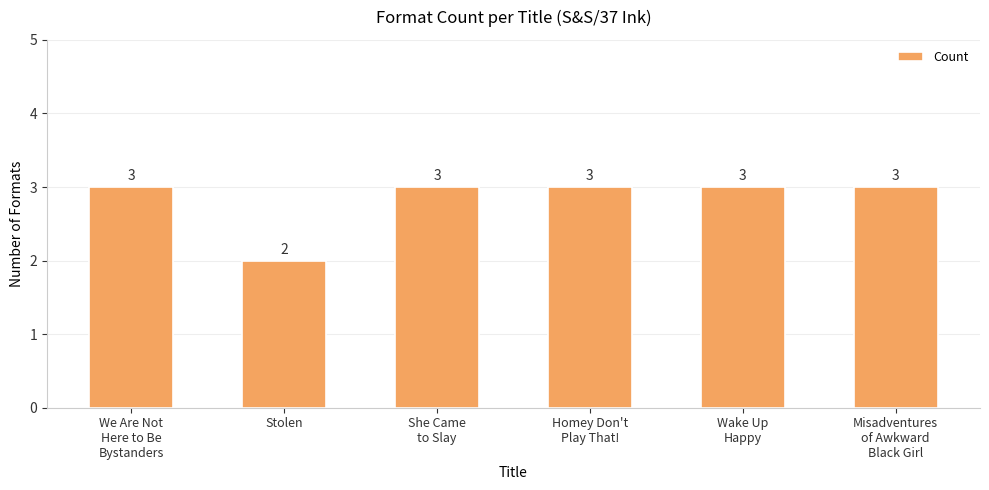

What is the label of the 5th bar from the right?

Stolen